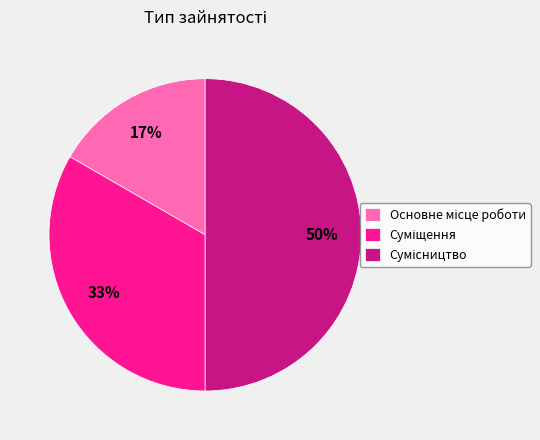

Count the number of slices in the pie.

3